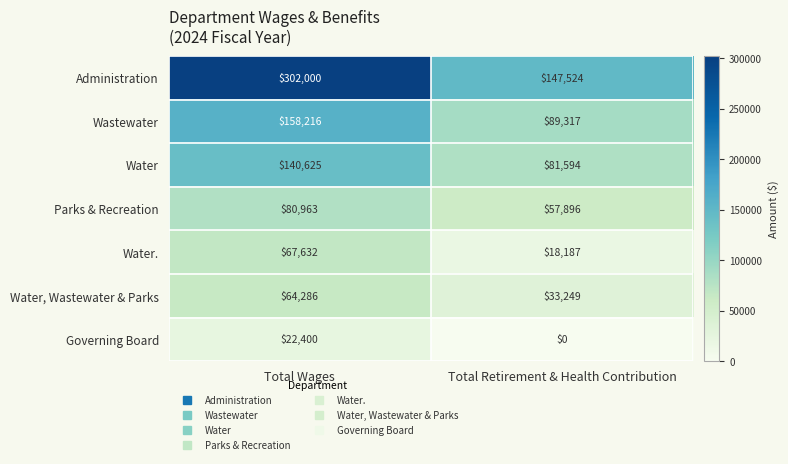

Which series has the largest total across all categories?

Administration